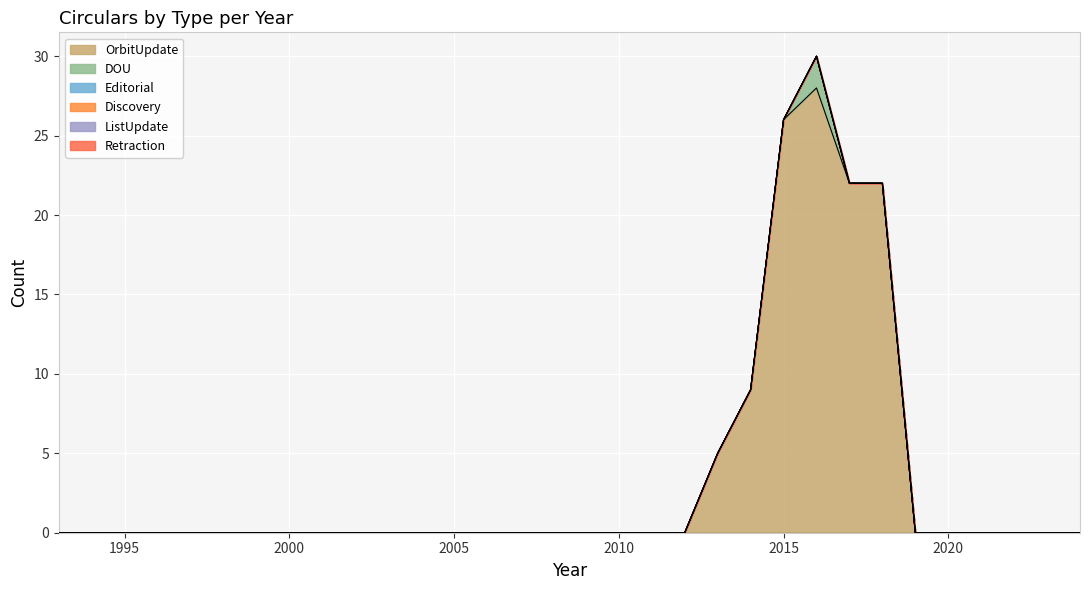

Count the DOU values in the range 0 to 1.

31